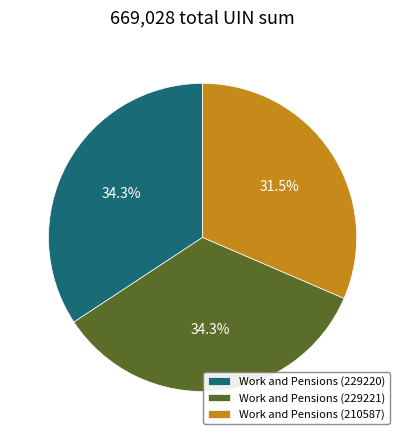

Count the number of slices in the pie.

3